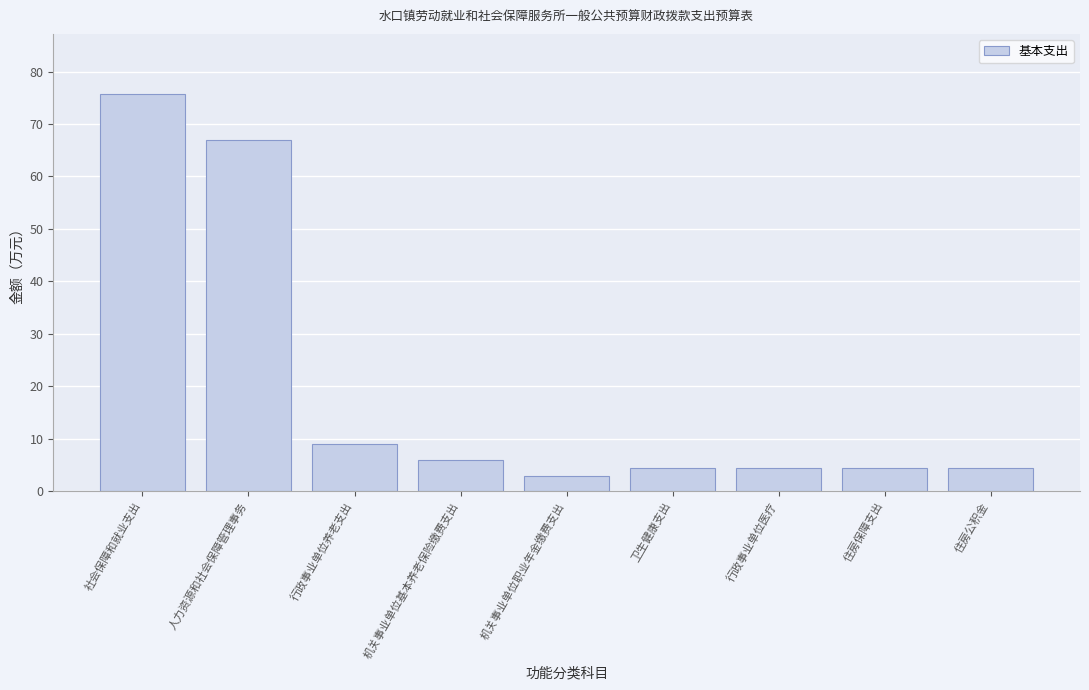

Read the value at 住房保障支出.

4.5